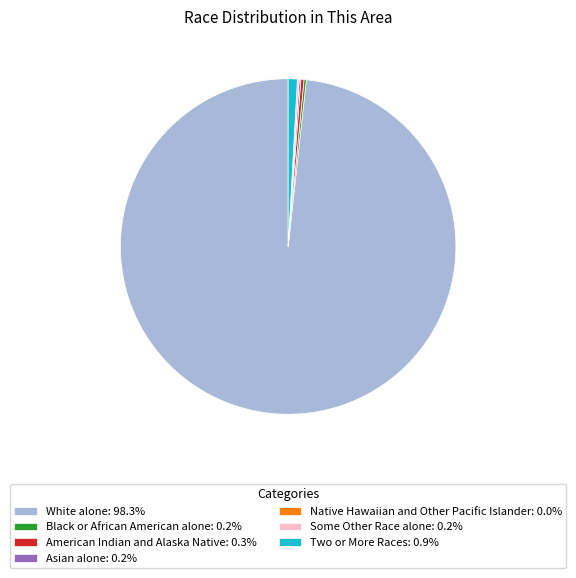

Is there any slice that represents more than half of the pie?

Yes